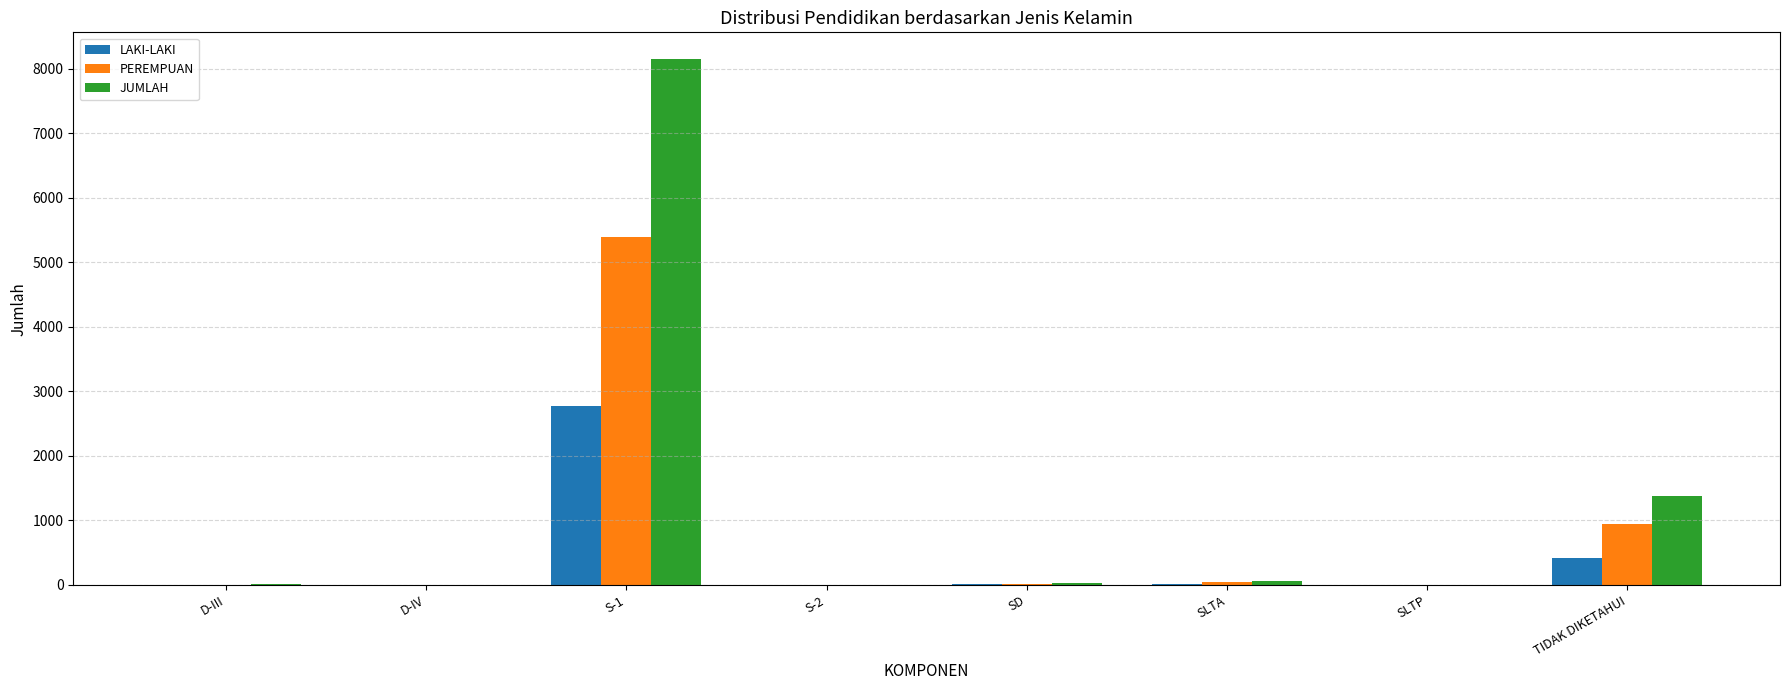

At which category is the sum across all series the highest?

S-1